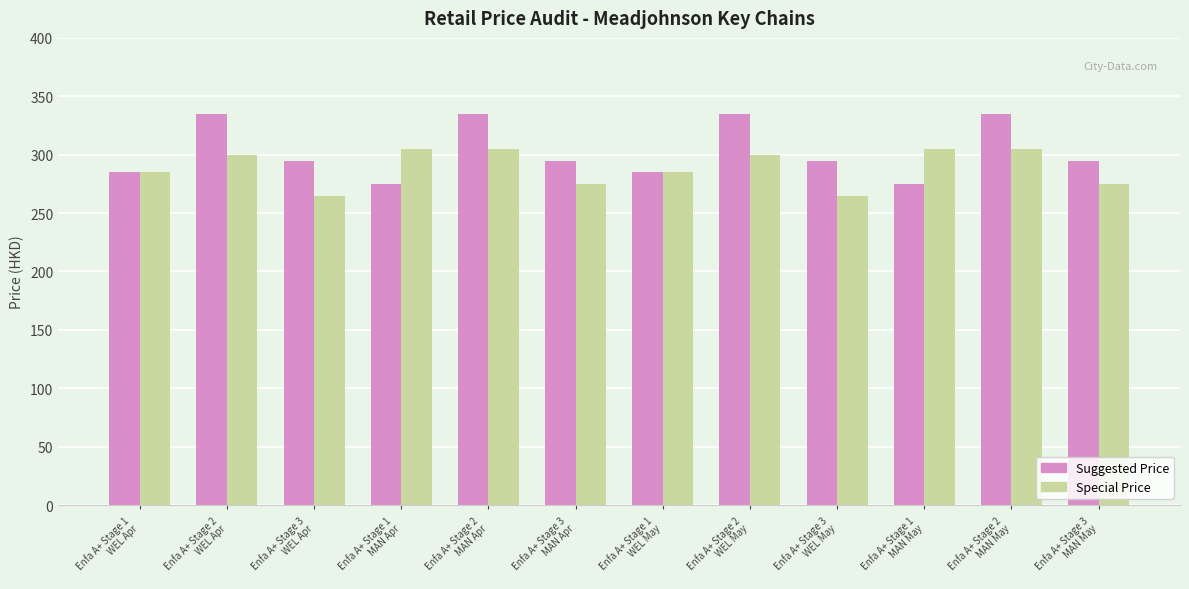

Rank the series by their maximum value, from highest to lowest.

Suggested Price, Special Price